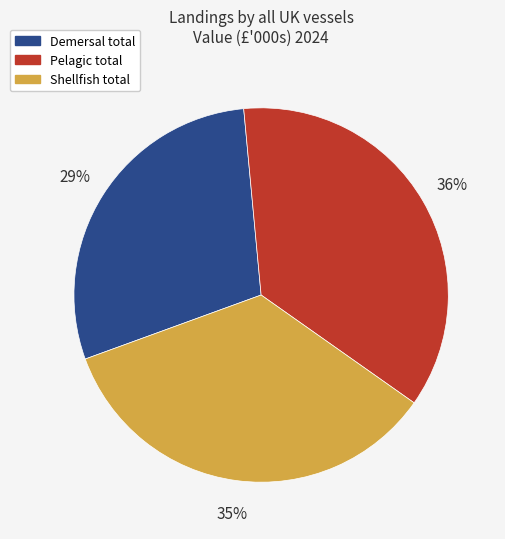

How many slices are in this pie chart?

3